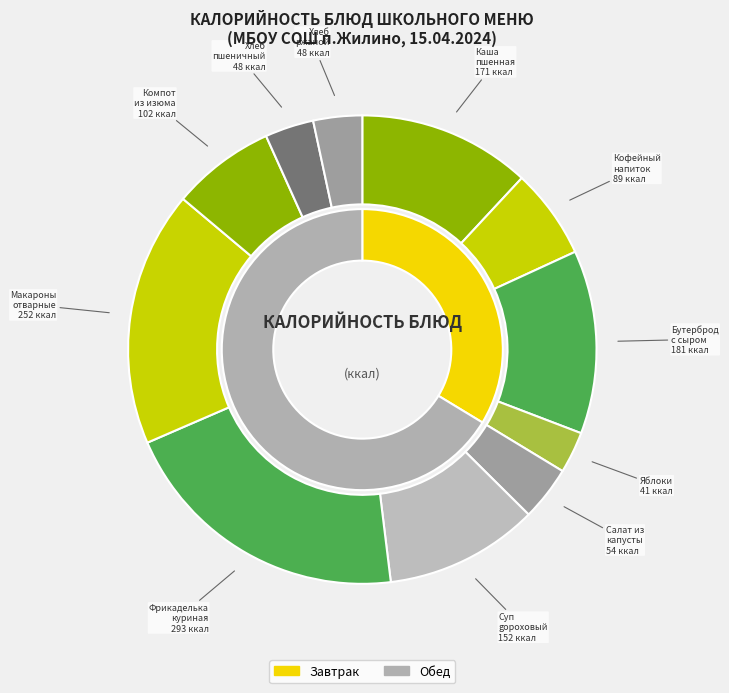

Rank the categories by value from highest to lowest.

Фрикаделька куриная в соусе, Макароны отварные с маслом, Бутерброд с маслом и твёрдным сыром, Каша пшенная молочная с маслом, Суп гороховый на бульоне, Компот из изюма, Кофейный напиток с молоком, Салат из квашеной капусты со свеклой, Хлеб пшеничный, Хлеб ржано-пшеничный, Яблоки